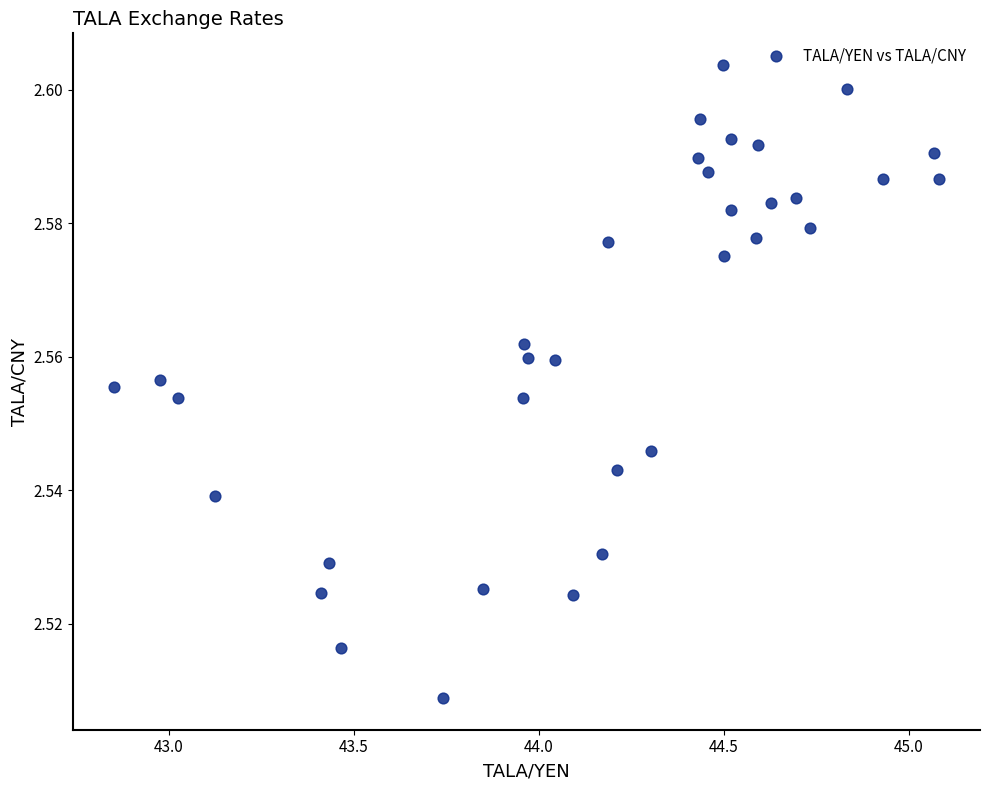

What is the range of X values (max minus min)?

2.2